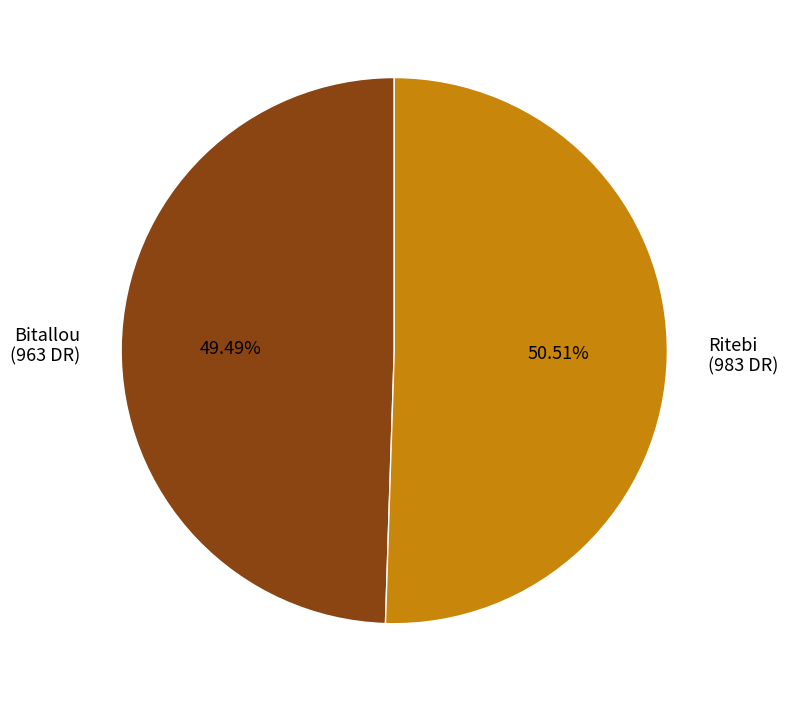

Does Ritebi account for over 50% of the chart?

Yes